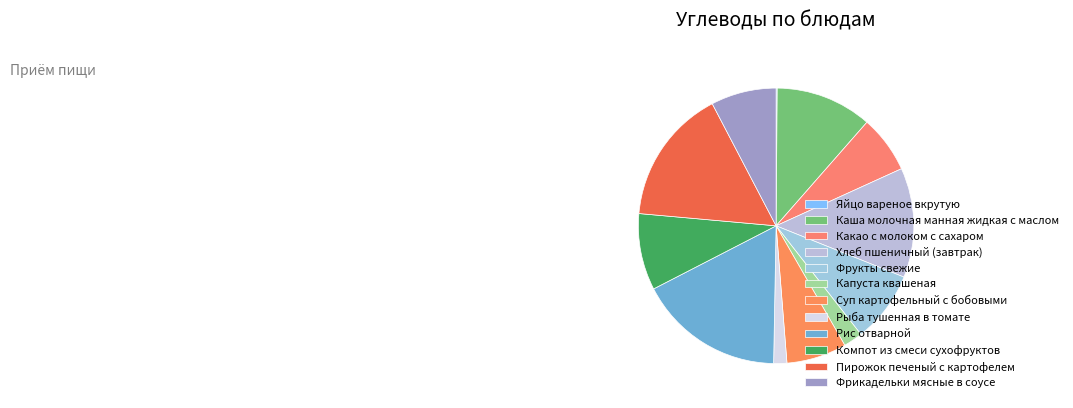

Is it true that Компот из смеси сухофруктов is 3% of the pie?

False